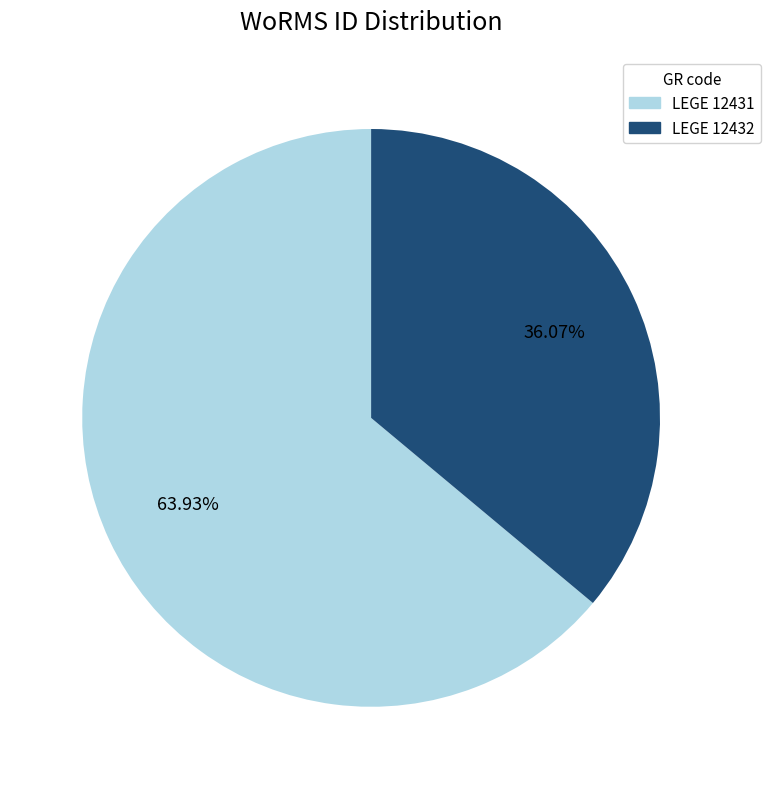

Which category accounts for the majority?

LEGE 12431